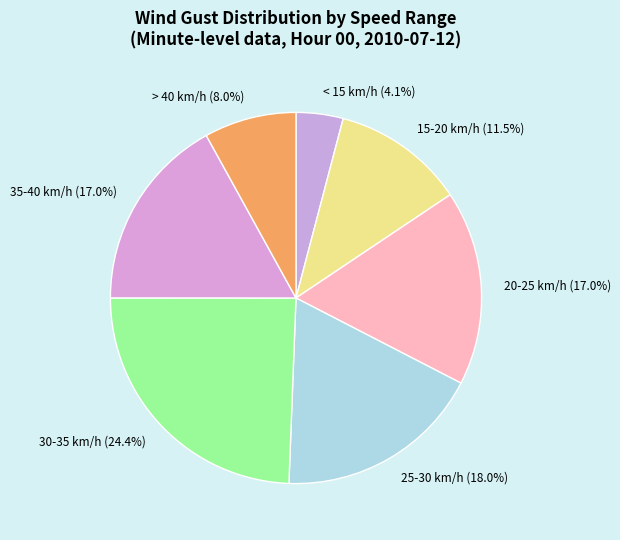

Count the number of slices in the pie.

7